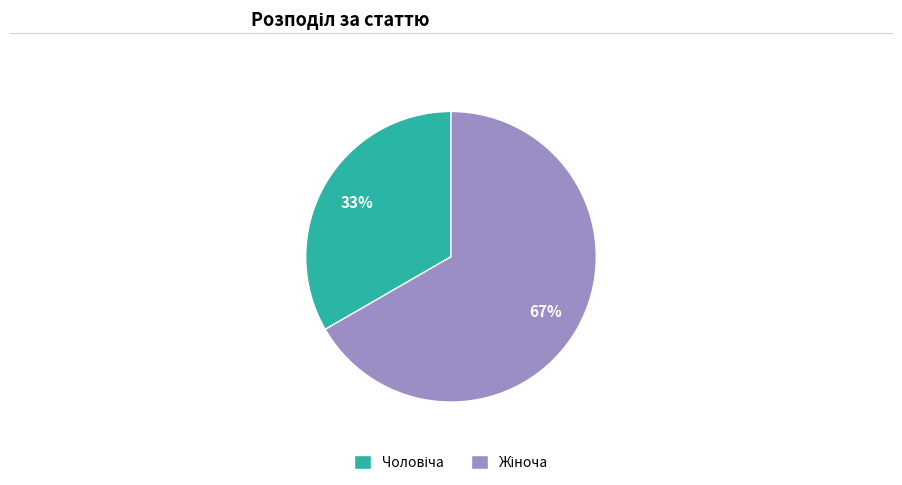

Does any single category account for the majority?

Yes